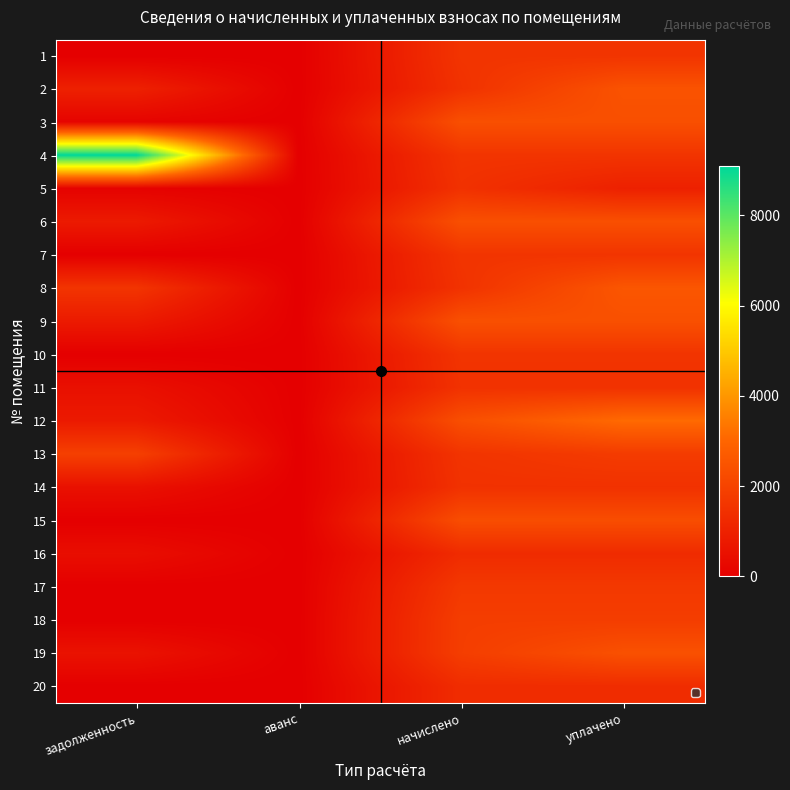

Reading right to left, extract all data points from this chart.

1: уплачено=1559.6	начислено=1559.6	аванс=0.0	задолженность=0.0
2: уплачено=2464.2	начислено=1478.5	аванс=0.0	задолженность=985.7
3: уплачено=2363.4	начислено=2363.4	аванс=0.0	задолженность=130.3
4: уплачено=1563.3	начислено=1563.3	аванс=0.0	задолженность=9088.3
5: уплачено=983.2	начислено=1474.8	аванс=0.0	задолженность=82.3
6: уплачено=2367.1	начислено=2367.1	аванс=0.0	задолженность=789.0
7: уплачено=1567.0	начислено=1567.0	аванс=0.0	задолженность=0.0
8: уплачено=2566.3	начислено=1496.9	аванс=0.0	задолженность=1573.2
9: уплачено=2385.5	начислено=2385.5	аванс=0.0	задолженность=795.2
10: уплачено=1559.6	начислено=1559.6	аванс=0.0	задолженность=0.0
11: уплачено=1493.2	начислено=1493.2	аванс=0.0	задолженность=497.8
12: уплачено=3121.7	начислено=2341.3	аванс=0.0	задолженность=780.4
13: уплачено=1778.6	начислено=1548.5	аванс=0.0	задолженность=1908.2
14: уплачено=1482.2	начислено=1482.2	аванс=0.0	задолженность=518.1
15: уплачено=2300.7	начислено=2300.7	аванс=0.0	задолженность=0.1
16: уплачено=1297.8	начислено=1297.8	аванс=0.0	задолженность=432.6
17: уплачено=1688.6	начислено=1688.6	аванс=0.0	задолженность=0.0
18: уплачено=1832.4	начислено=1832.4	аванс=0.0	задолженность=0.0
19: уплачено=2407.8	начислено=1839.8	аванс=0.0	задолженность=564.4
20: уплачено=1323.6	начислено=1323.6	аванс=0.0	задолженность=0.0